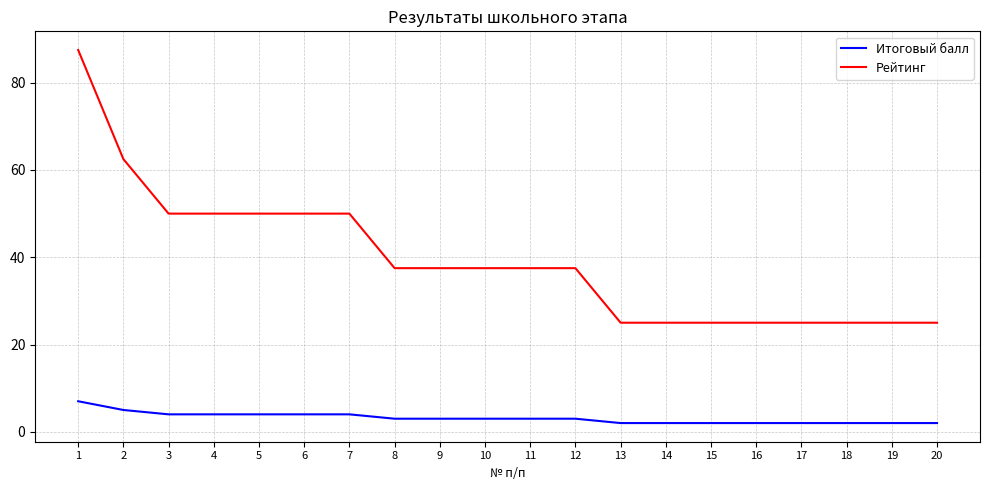

At 5, list the series in order from smallest to largest.

Итоговый балл, Рейтинг